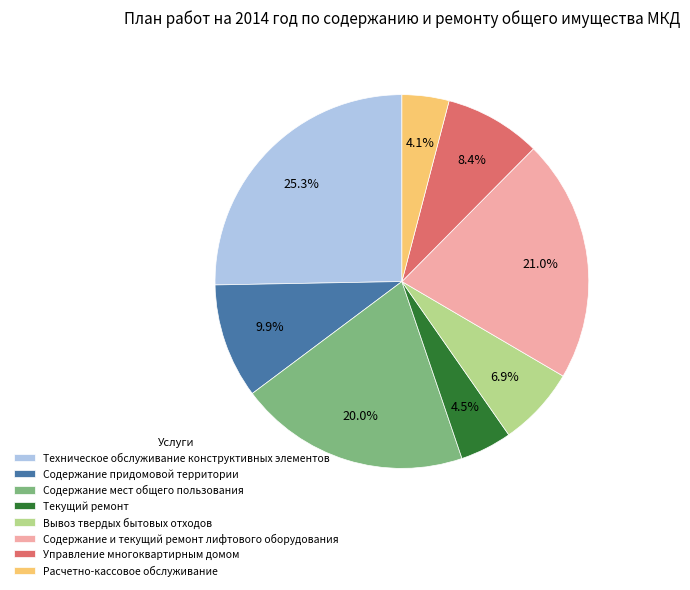

Which category has the biggest portion of the pie?

Техническое обслуживание конструктивных элементов